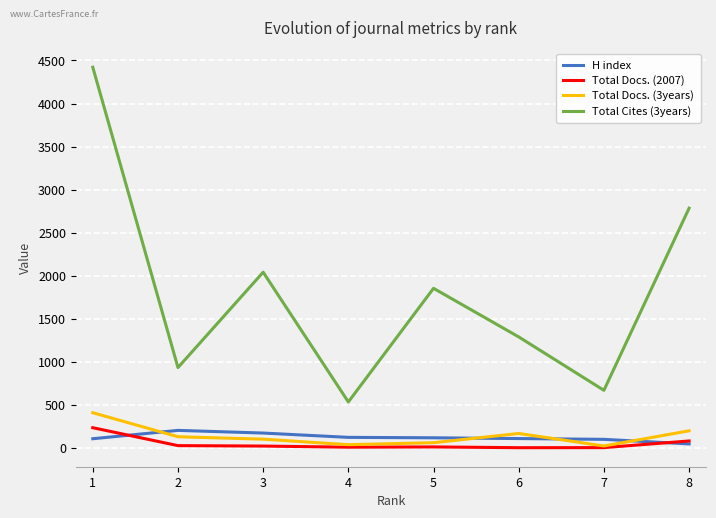

The value of Total Cites (3years) at 1 is 6351. True or false?

False